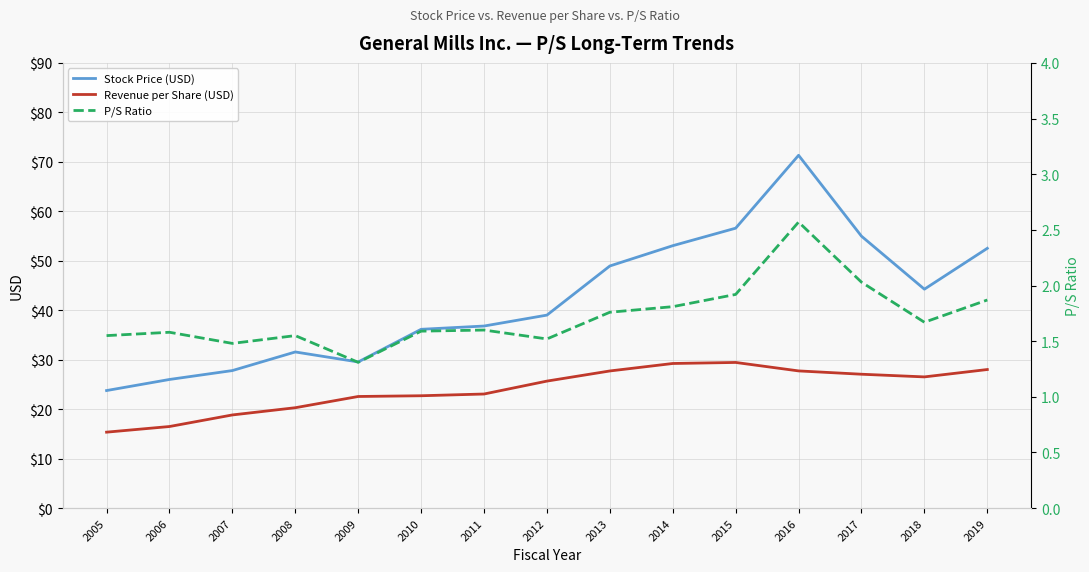

At which label does Revenue per Share (USD) first exceed 25?

2012